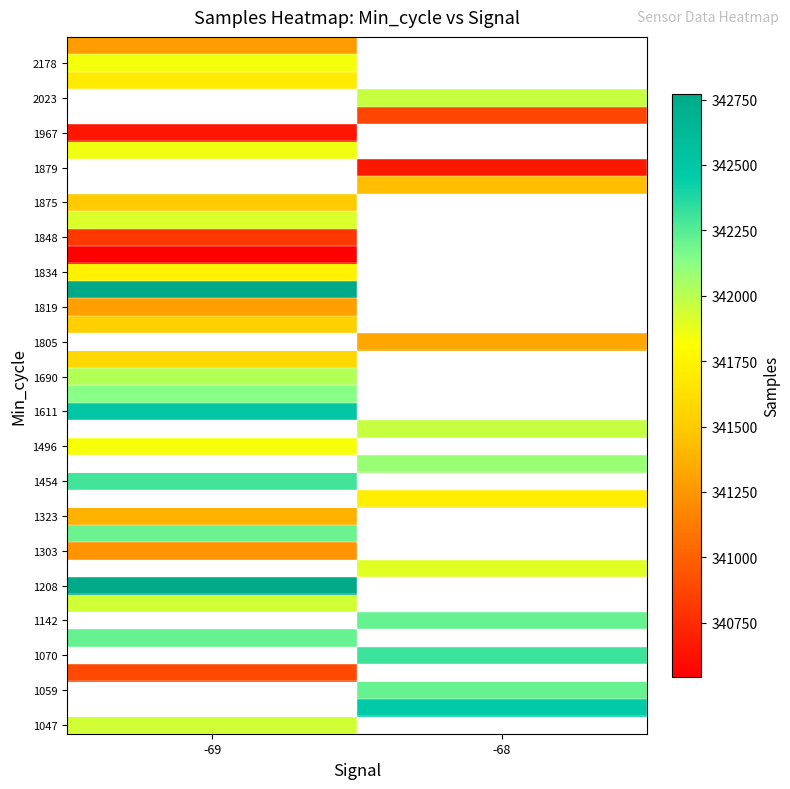

Rank the categories by 1611 value from highest to lowest.

-69, -68